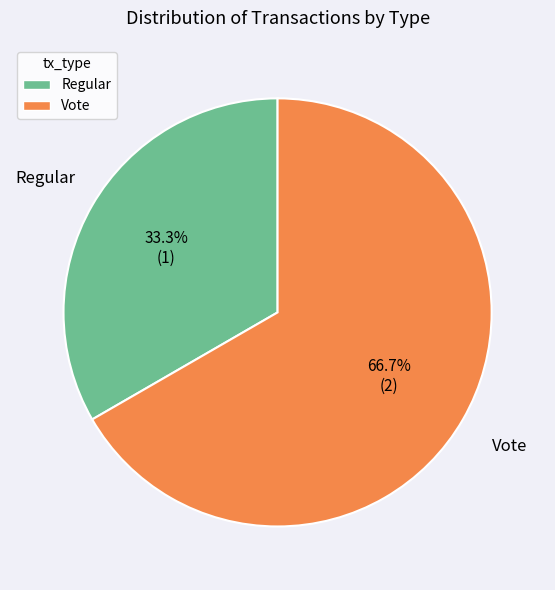

Rank the categories by value from lowest to highest.

Regular, Vote